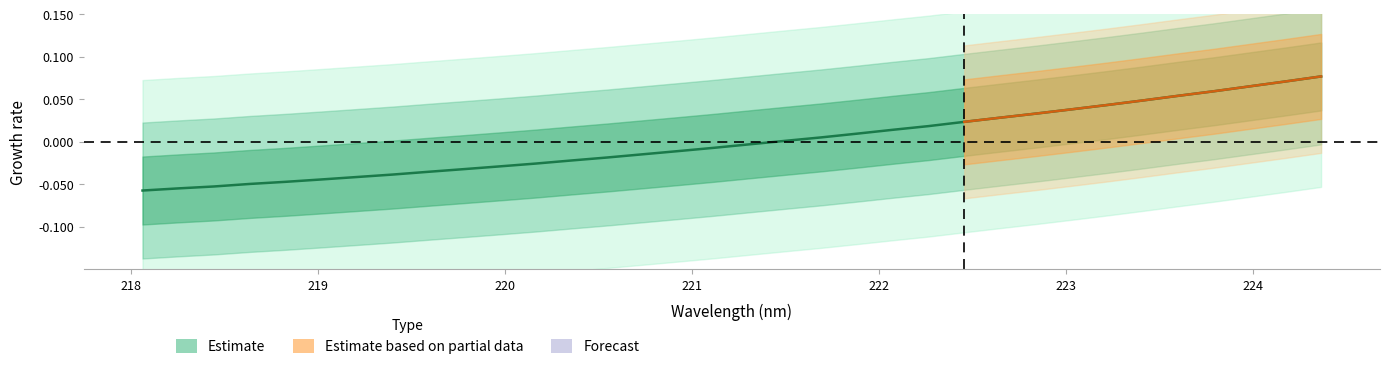

The value at 218.2508 is -0.0. True or false?

False